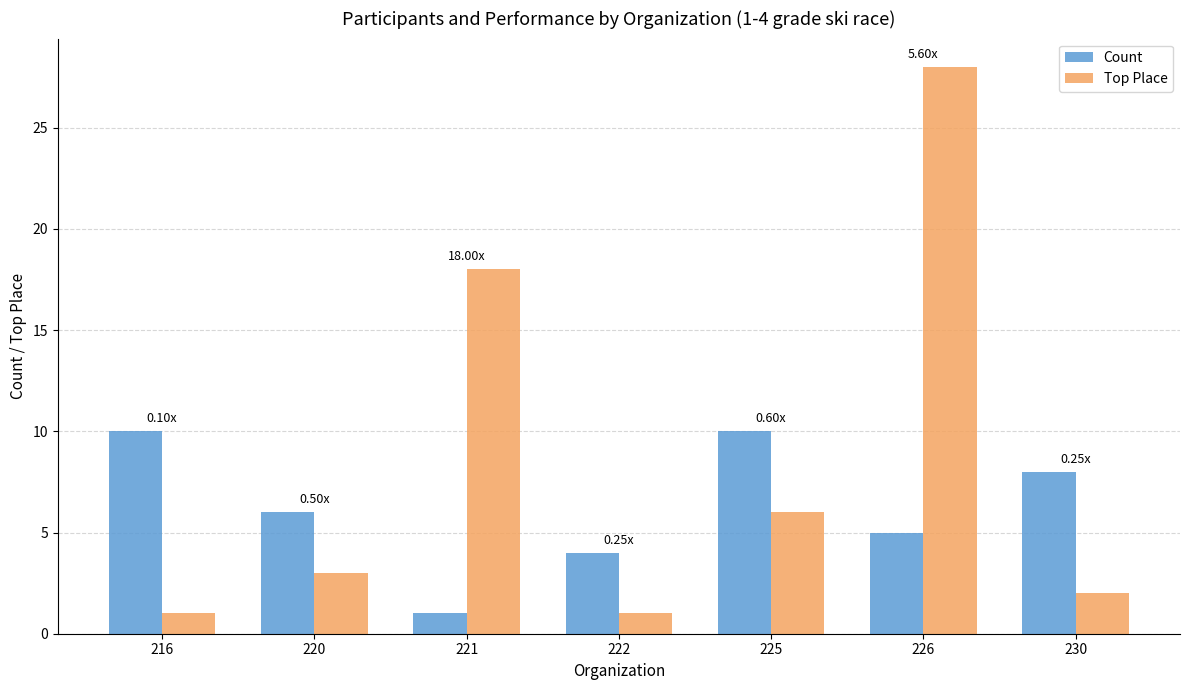

The Top Place series shows 18 at 221. True or false?

True